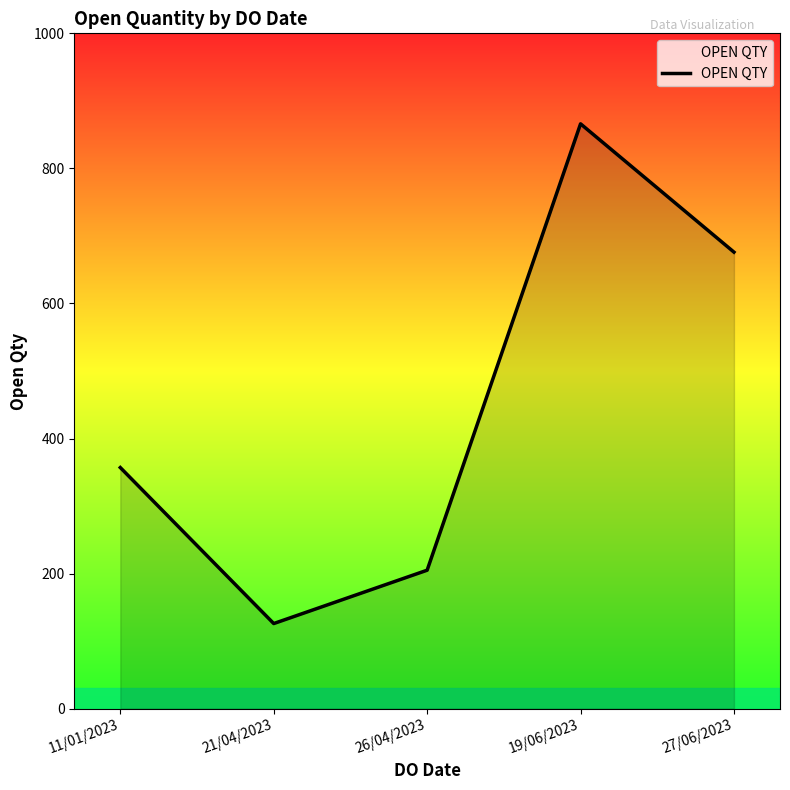

At which label is the value closest to 496?

11/01/2023